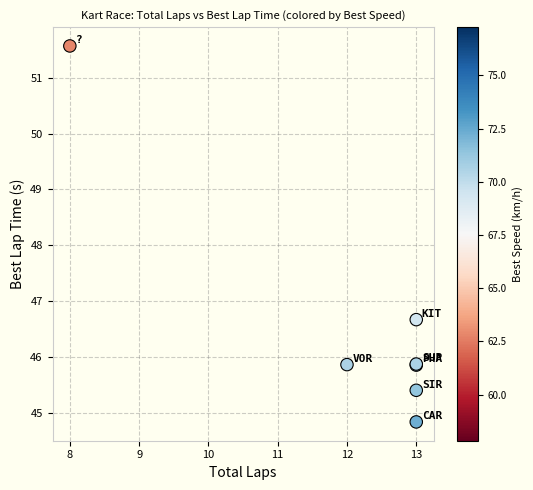

What Y value in the scatter plot is closest to 48?

46.7